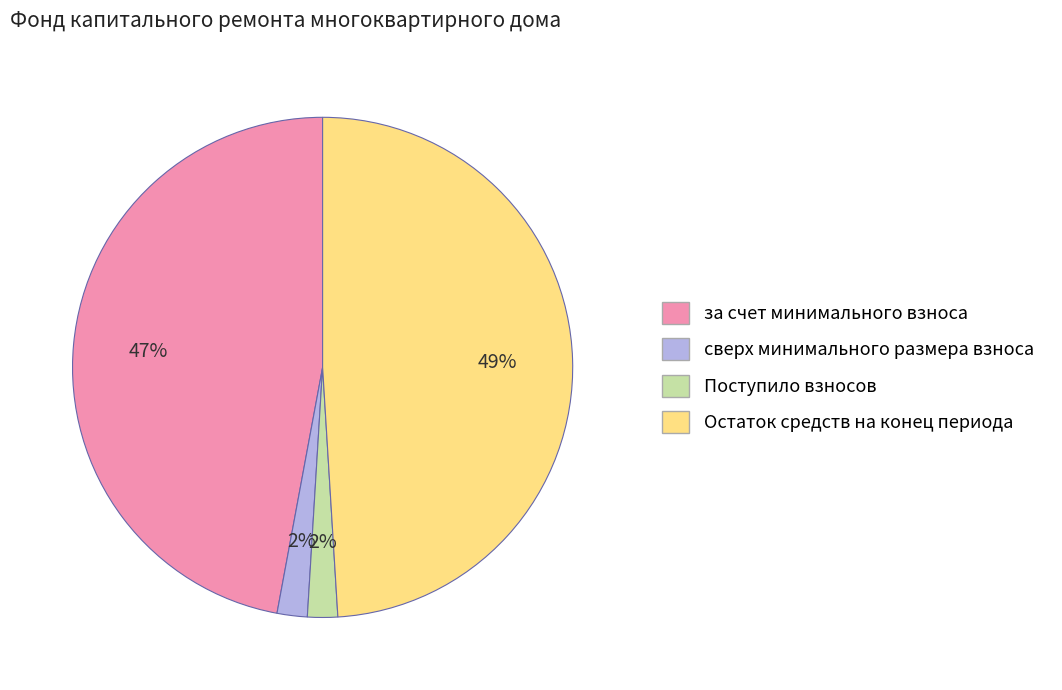

Count the number of slices in the pie.

4